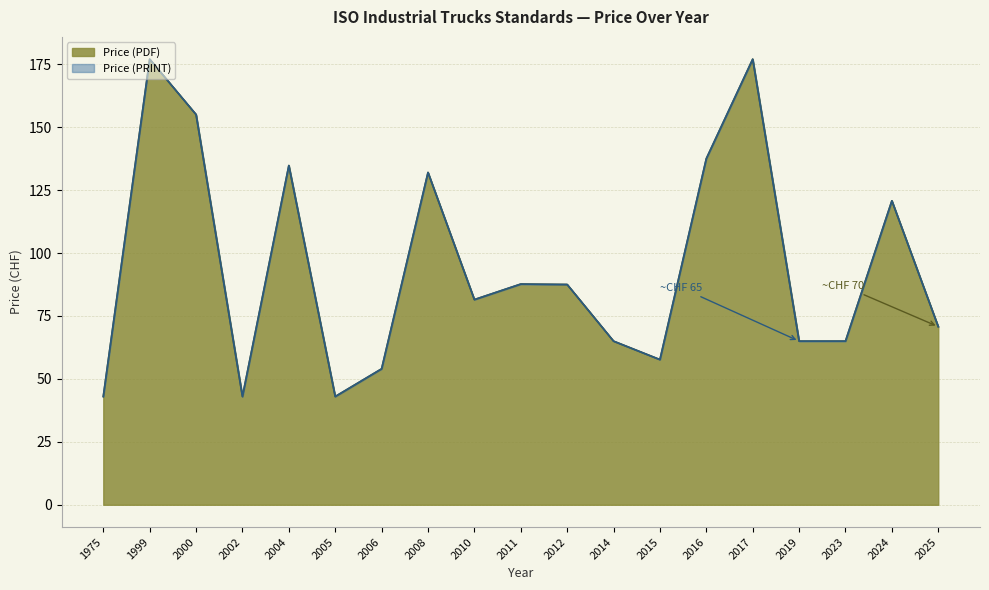

True or false: Price (PRINT) has a value of 43.0 at 2005.

True